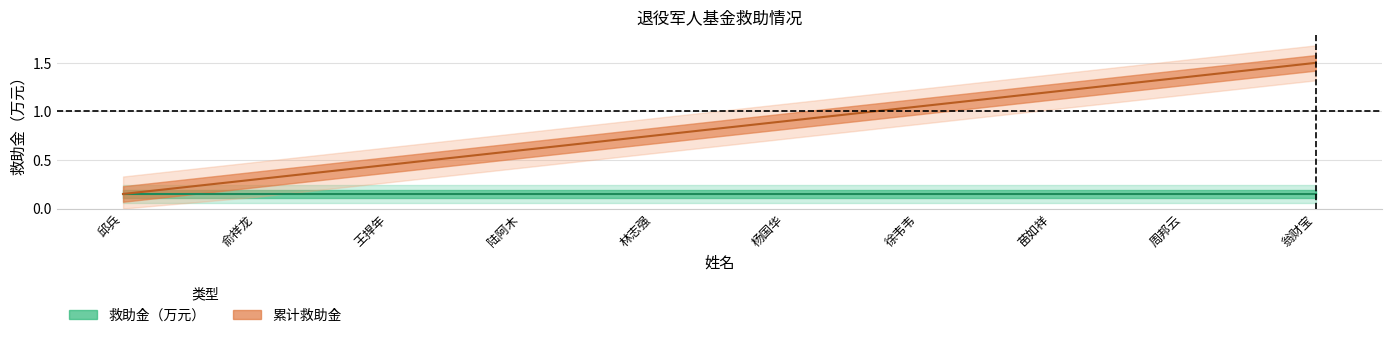

Does the chart have visible grid lines?

Yes